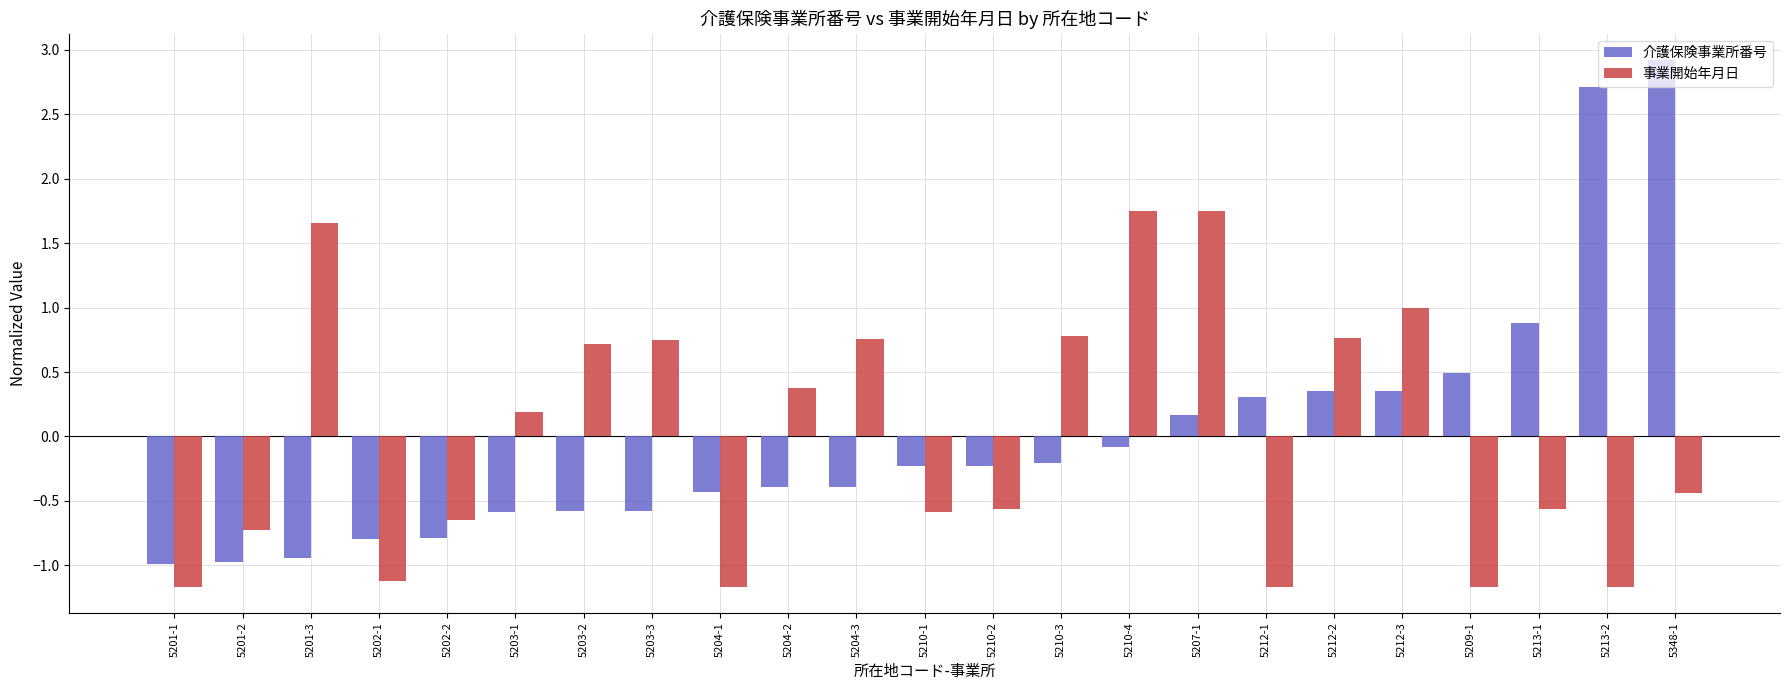

List the series in order of their peak value, lowest first.

事業開始年月日, 介護保険事業所番号